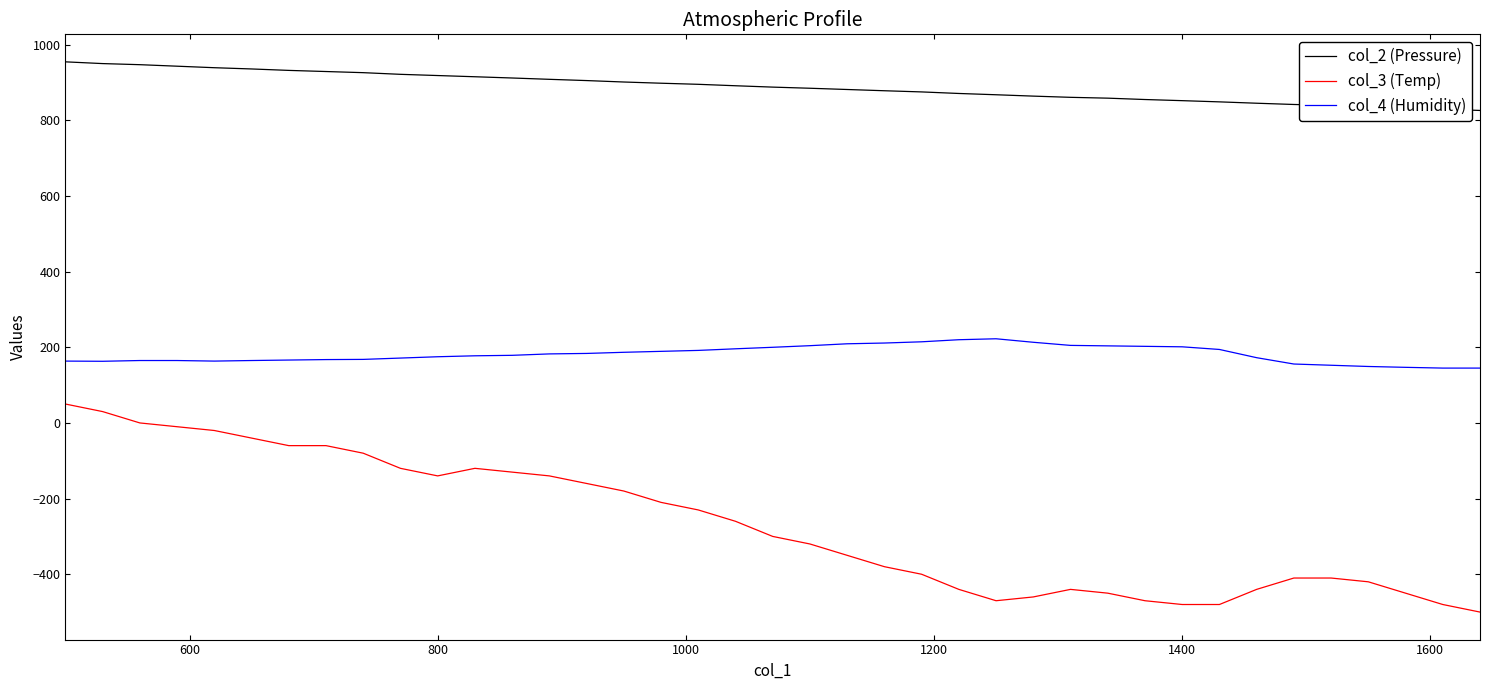

What are all the series names shown in the legend?

col_2 (Pressure), col_3 (Temp), col_4 (Humidity)